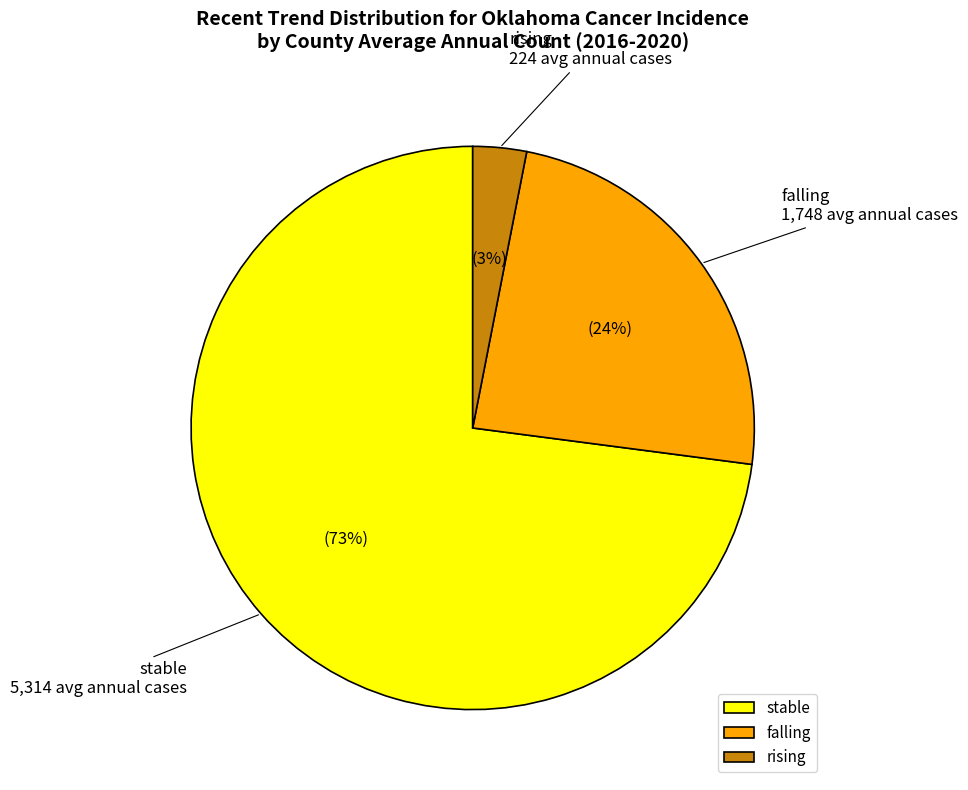

Between falling and stable, which is larger?

stable